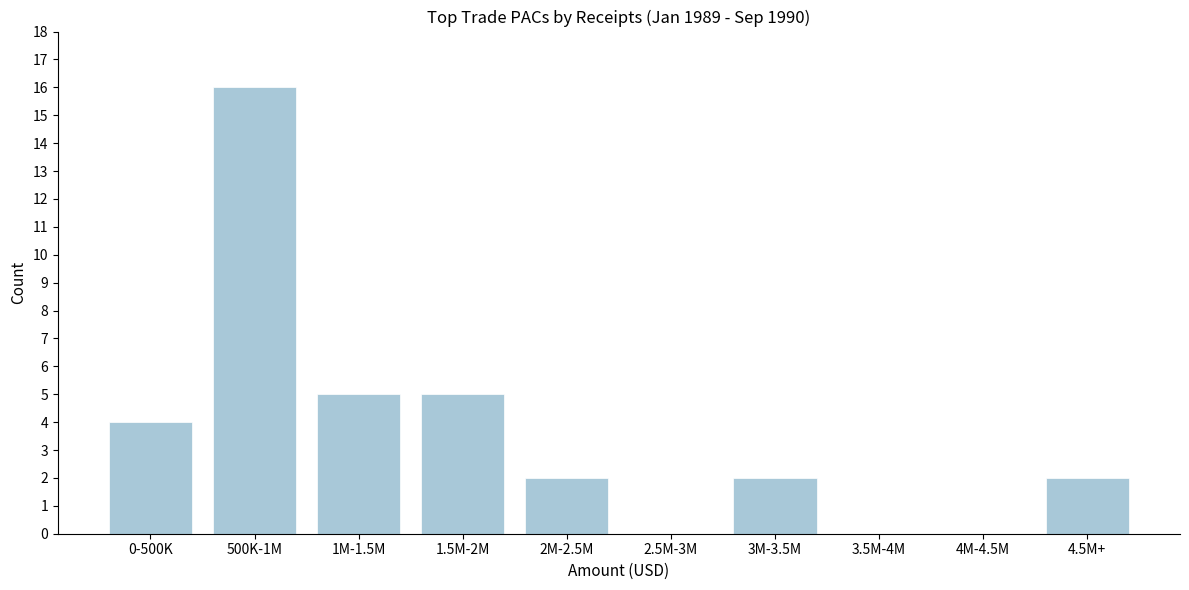

Reading left to right, extract all data points from this chart.

0-500K=4	500K-1M=16	1M-1.5M=5	1.5M-2M=5	2M-2.5M=2	2.5M-3M=0	3M-3.5M=2	3.5M-4M=0	4M-4.5M=0	4.5M+=2